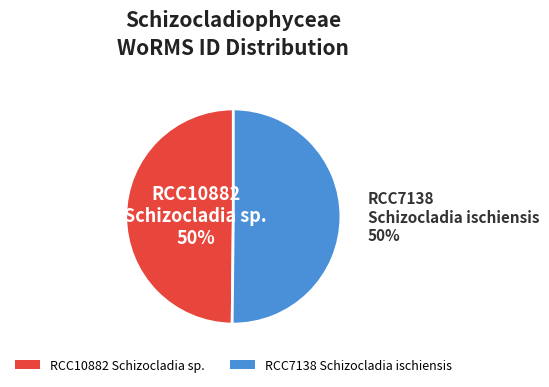

Combined, do RCC10882 Schizocladia sp. and RCC7138 Schizocladia ischiensis account for over 50%?

Yes